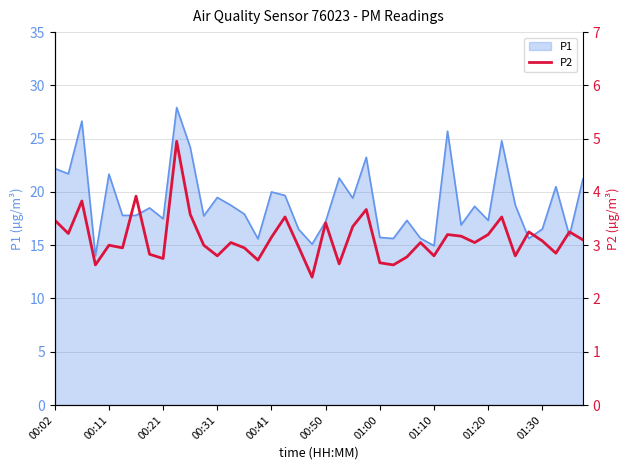

What is the minimum value for P1?

14.0